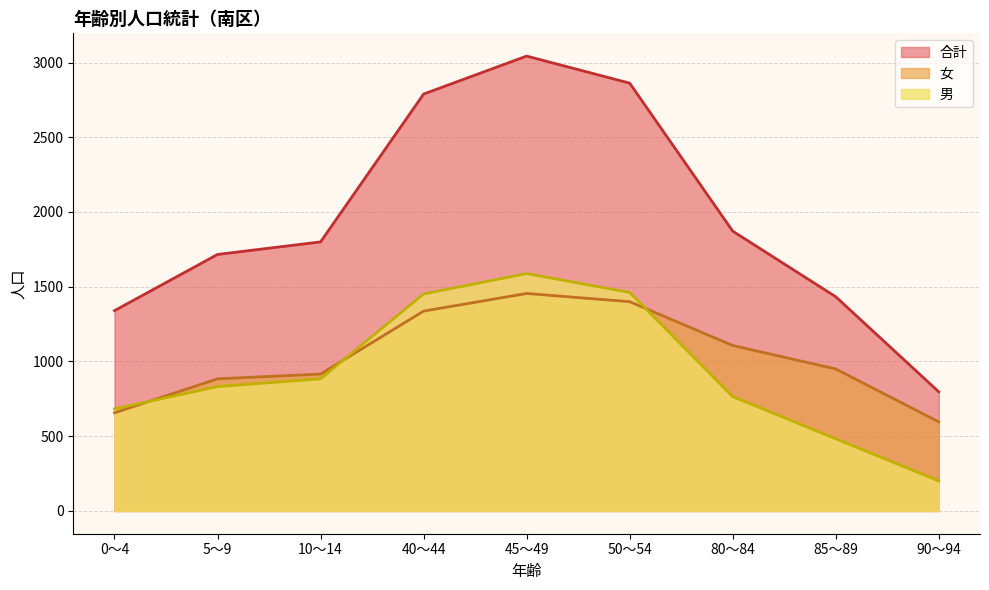

Where is 女 nearest to the value 1025?

85～89